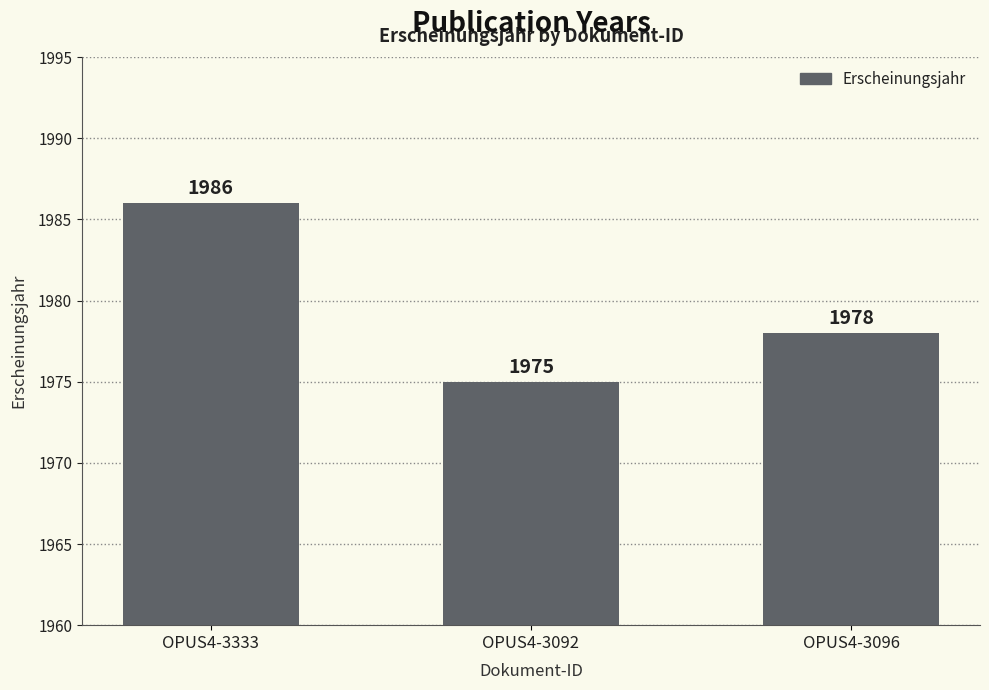

List the labels in order of value, largest first.

OPUS4-3333, OPUS4-3096, OPUS4-3092